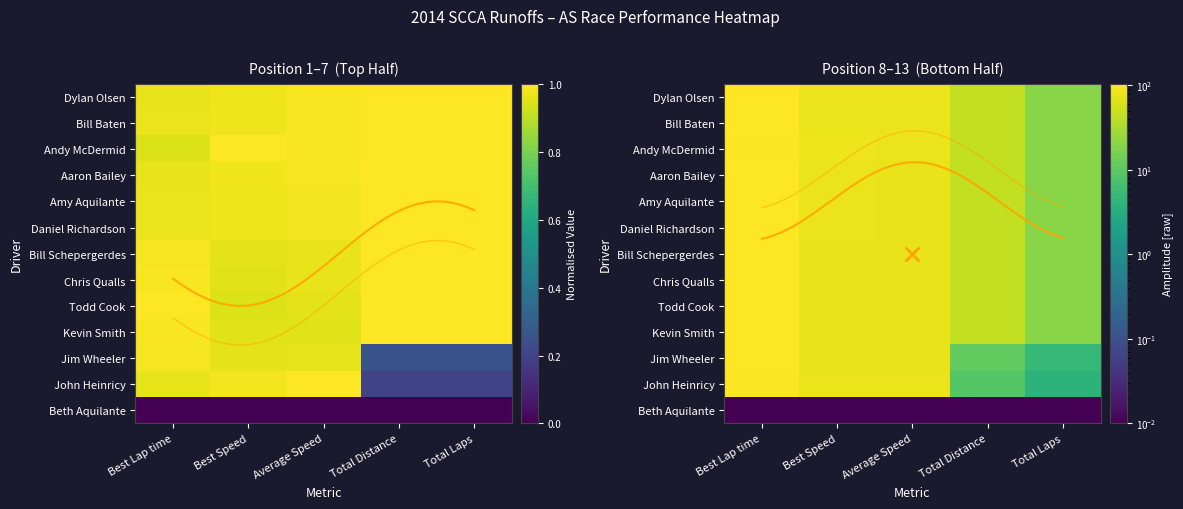

Rank the series by their maximum value, from lowest to highest.

Beth Aquilante, Andy McDermid, John Heinricy, Aaron Bailey, Dylan Olsen, Daniel Richardson, Bill Baten, Amy Aquilante, Bill Schepergerdes, Jim Wheeler, Chris Qualls, Kevin Smith, Todd Cook